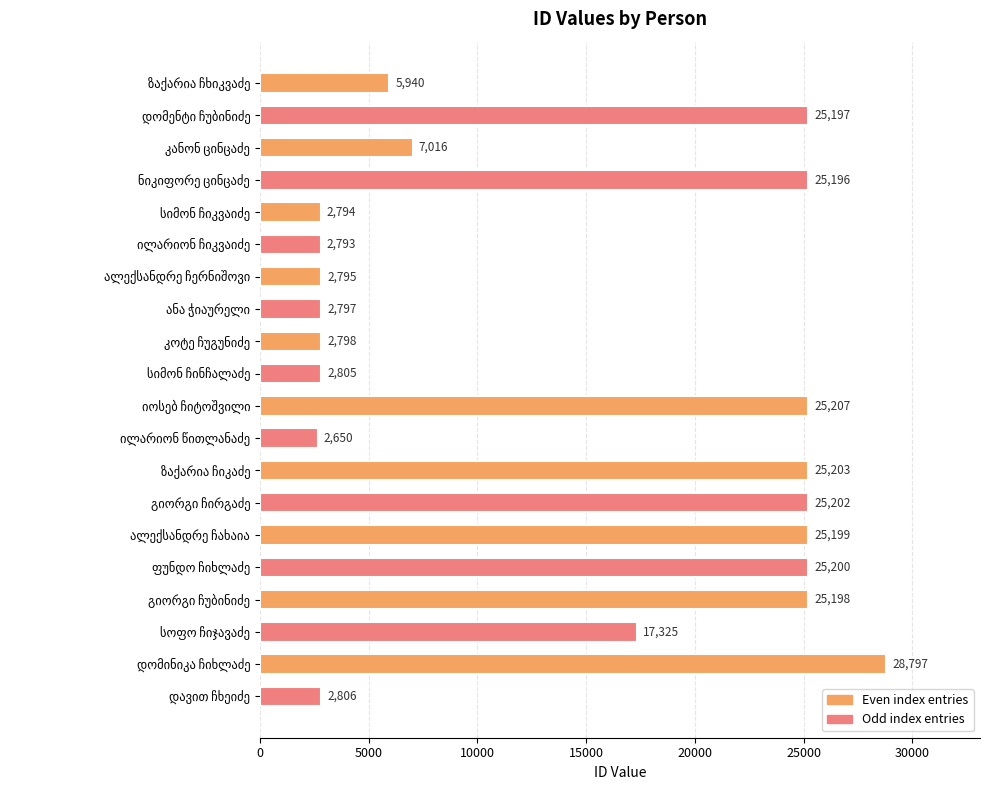

What is the average value?

14146